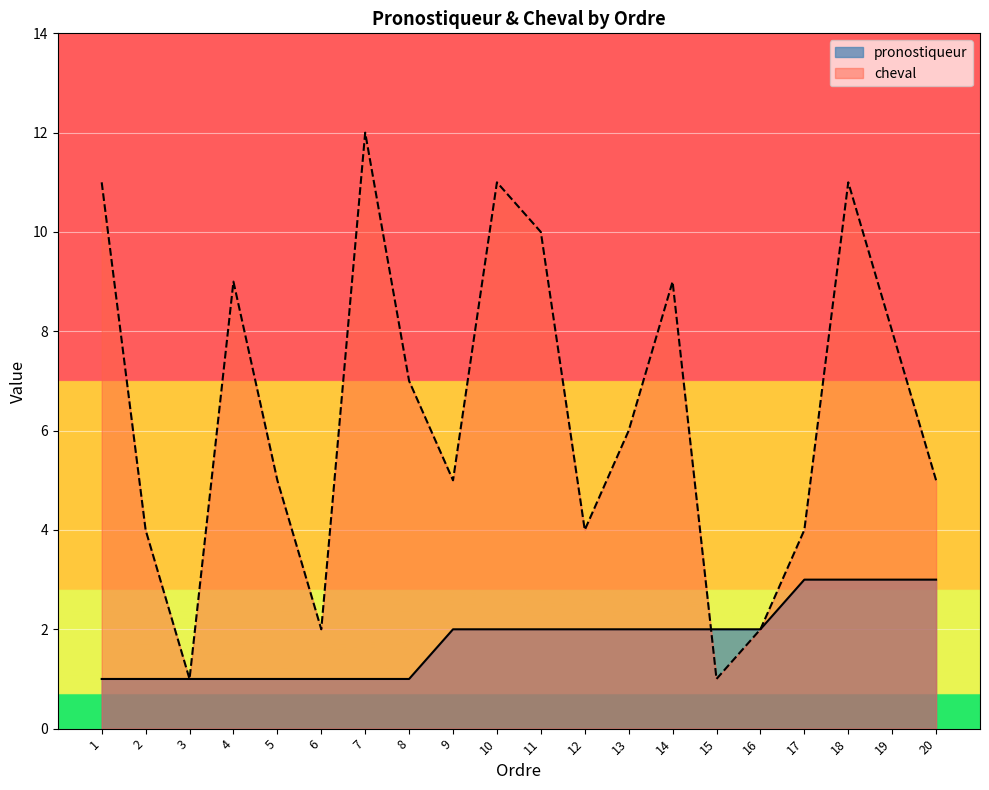

What is the sum of the pronostiqueur values at 17 and 11?

5